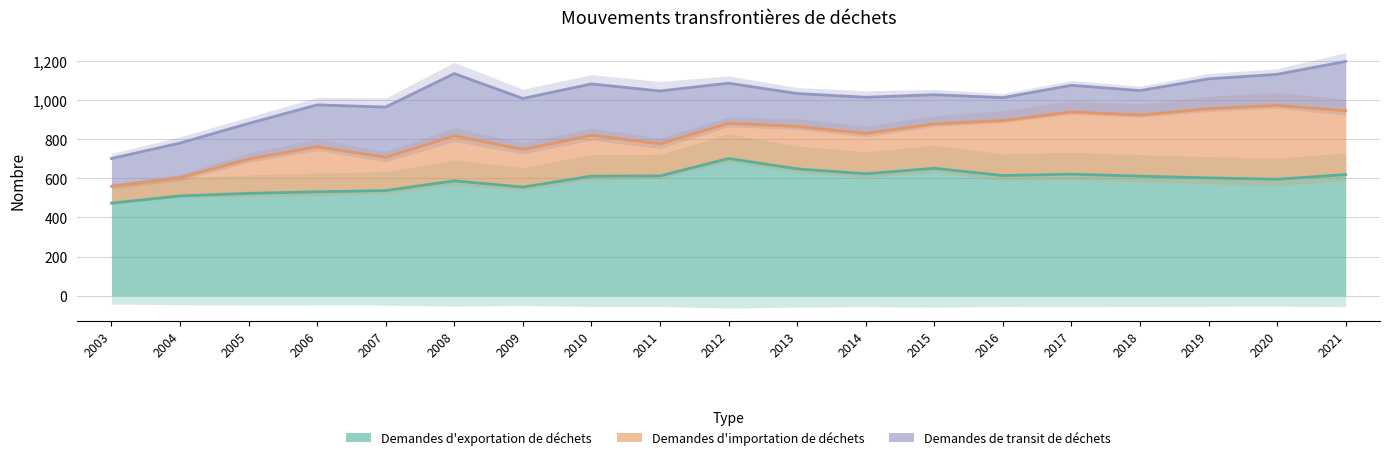

What is the value of the Demandes d'importation de déchets point at the 2nd from the left?

93